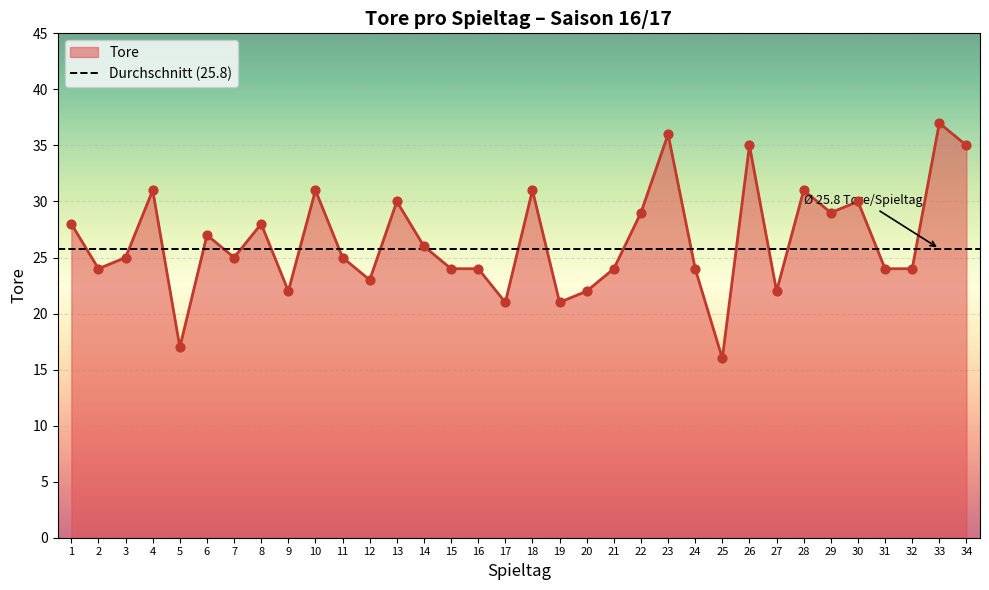

Between 34 and 20, which is larger?

34